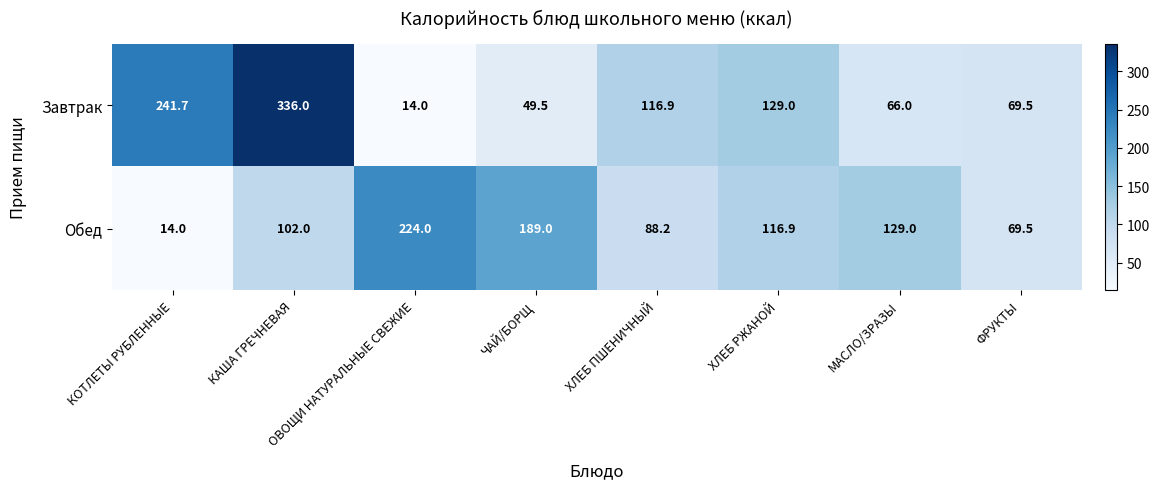

Which series has the largest range (max minus min)?

Завтрак